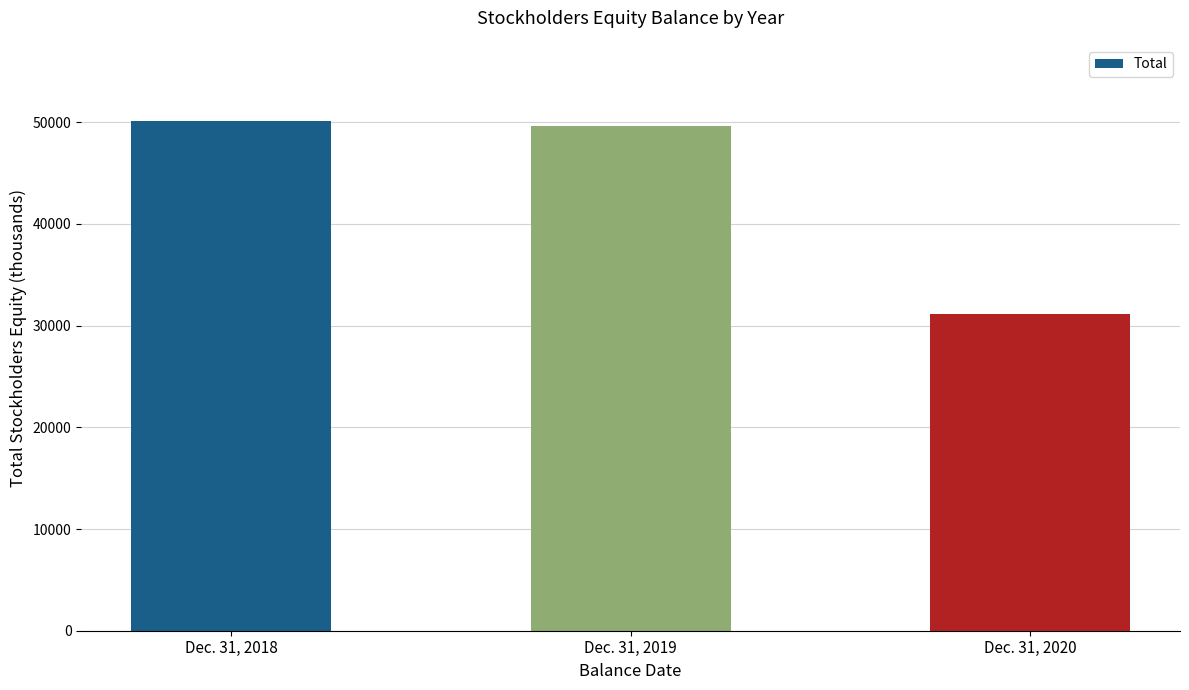

Is it true that the value at Dec. 31, 2018 is 50090?

True